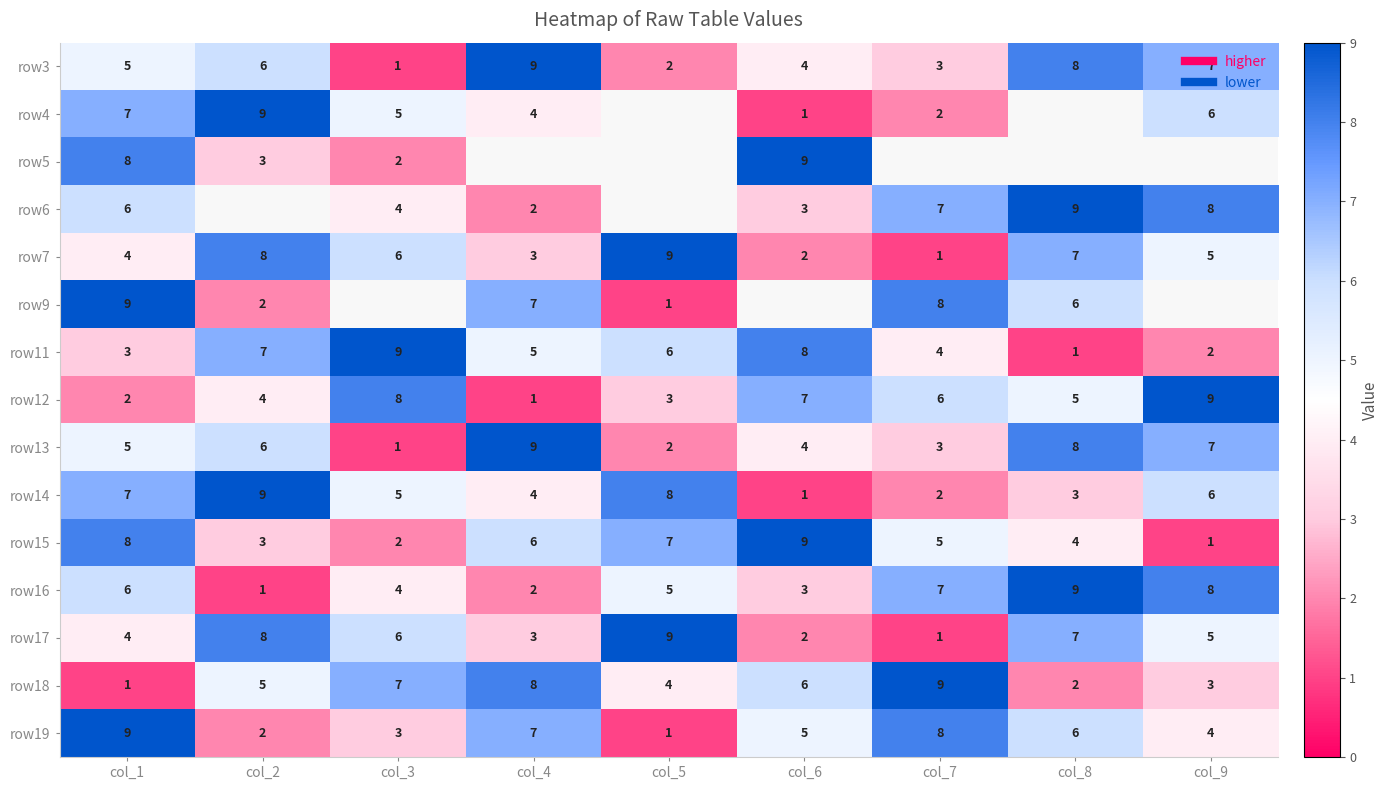

How many row3 values are between 3 and 7?

5